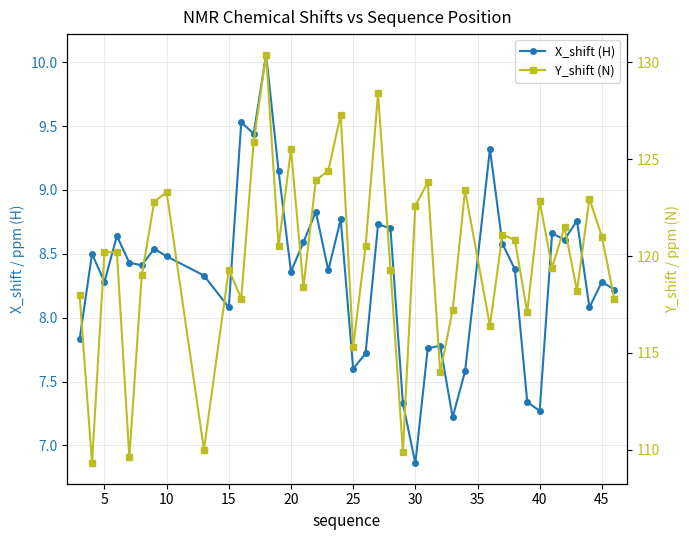

How many series are shown in this chart?

2